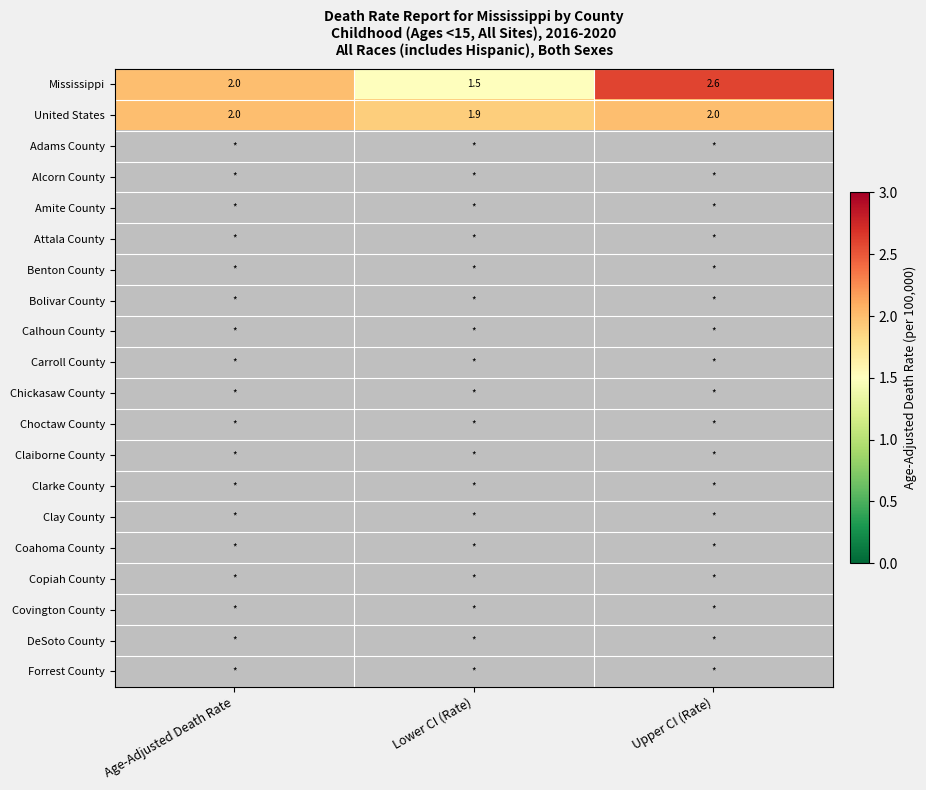

What is the greatest value displayed?

2.6